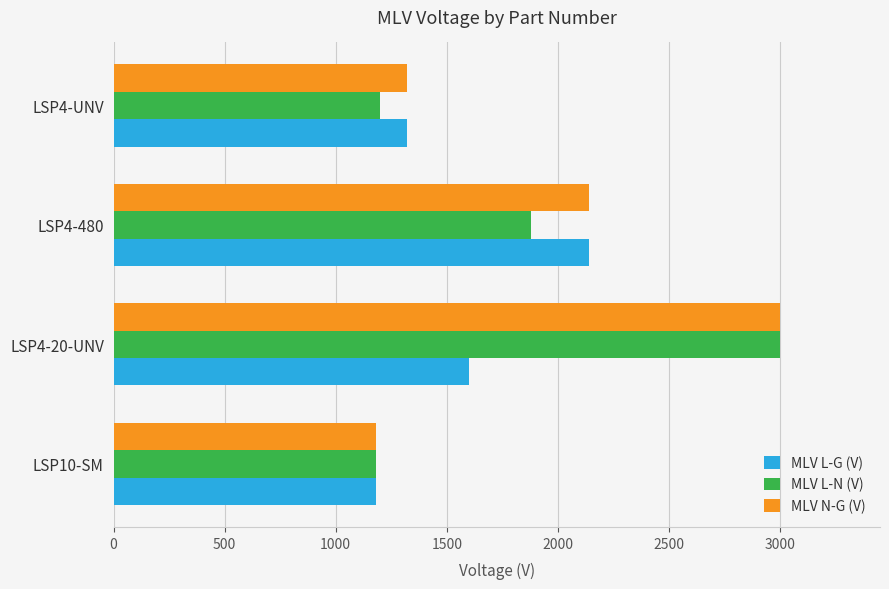

The value of MLV L-G (V) at LSP10-SM is 1712. True or false?

False